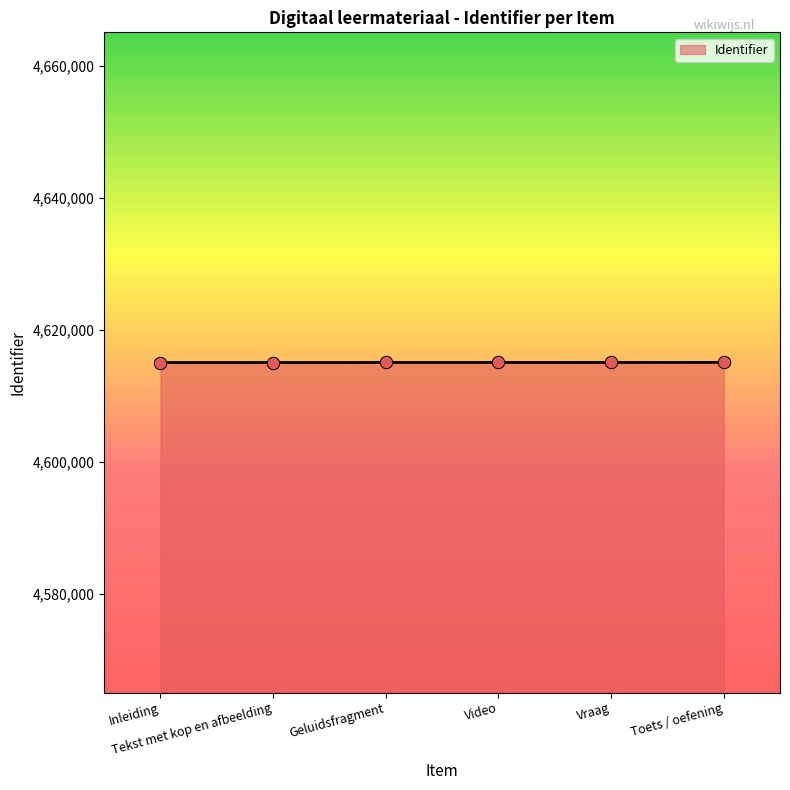

What is the change in value from Inleiding to Video?

+4